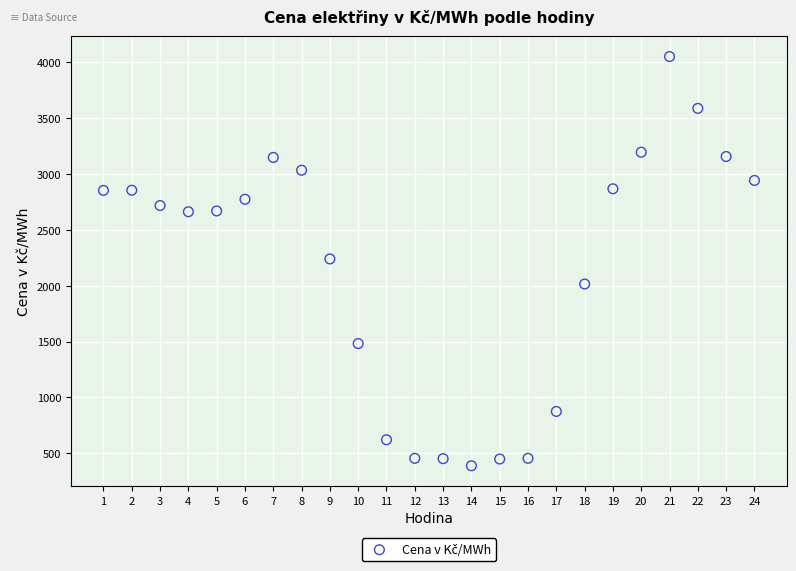

What is the range of Y values (max minus min)?

3664.1